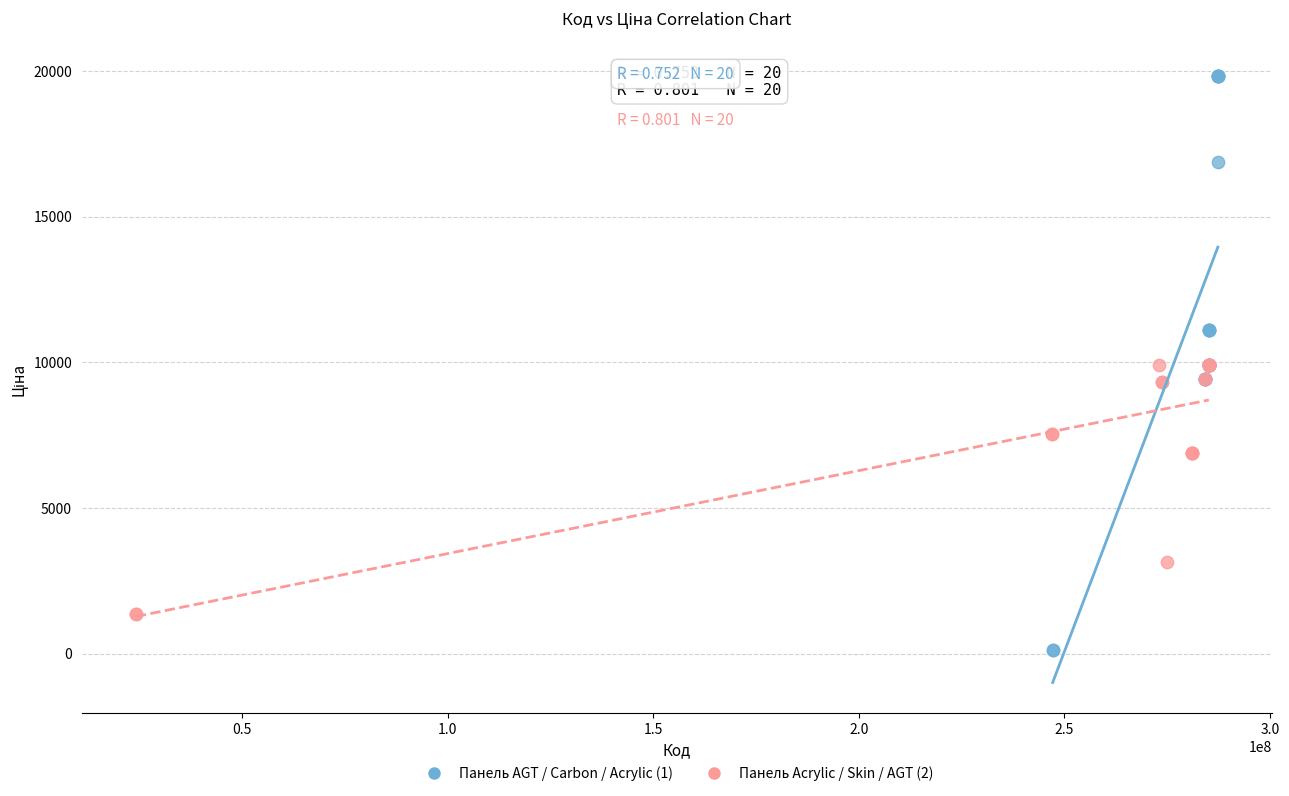

Which series contains the lowest Y value?

Панель AGT / Carbon / Acrylic (1)